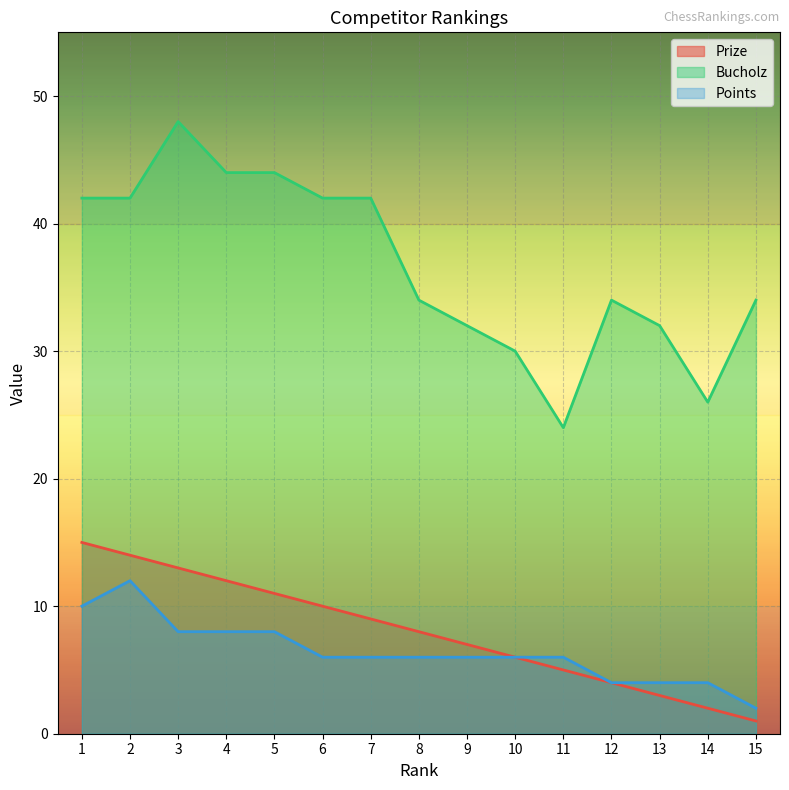

Reading left to right, list all the values displayed in this chart.

Prize: 1=15	2=14	3=13	4=12	5=11	6=10	7=9	8=8	9=7	10=6	11=5	12=4	13=3	14=2	15=1
Bucholz: 1=42	2=42	3=48	4=44	5=44	6=42	7=42	8=34	9=32	10=30	11=24	12=34	13=32	14=26	15=34
Points: 1=10	2=12	3=8	4=8	5=8	6=6	7=6	8=6	9=6	10=6	11=6	12=4	13=4	14=4	15=2